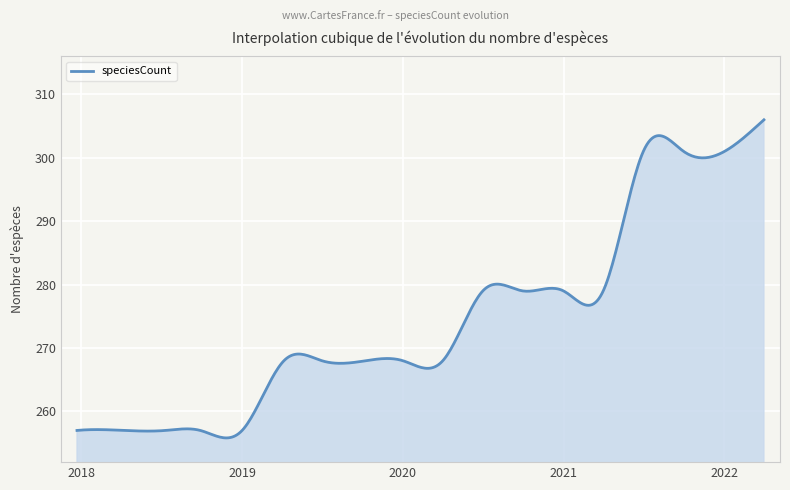

What is the minimum value shown in the chart?

255.8